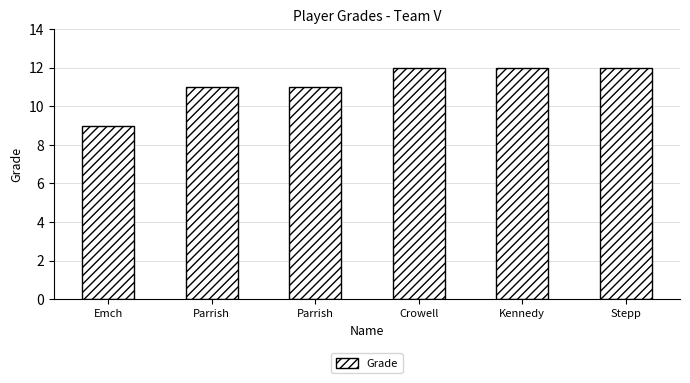

At which category does the chart reach its peak across all series?

Crowell